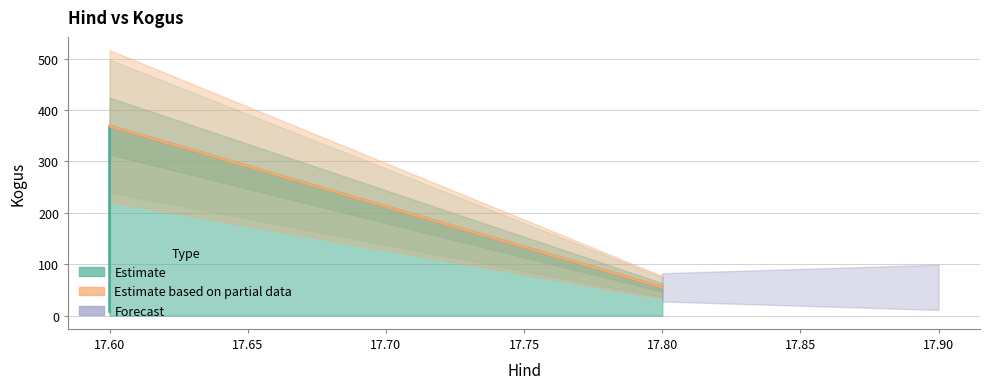

Count the number of values greater than 55.

1